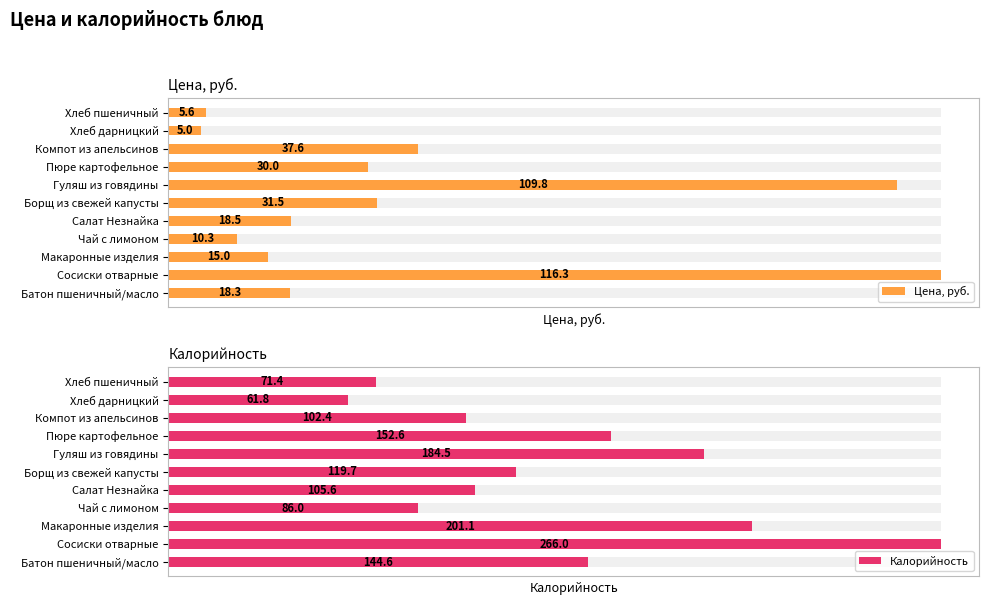

Rank the categories by Цена, руб. value from lowest to highest.

Хлеб дарницкий, Хлеб пшеничный, Чай с лимоном, Макаронные изделия, Батон пшеничный/масло, Салат Незнайка, Пюре картофельное, Борщ из свежей капусты, Компот из апельсинов, Гуляш из говядины, Сосиски отварные